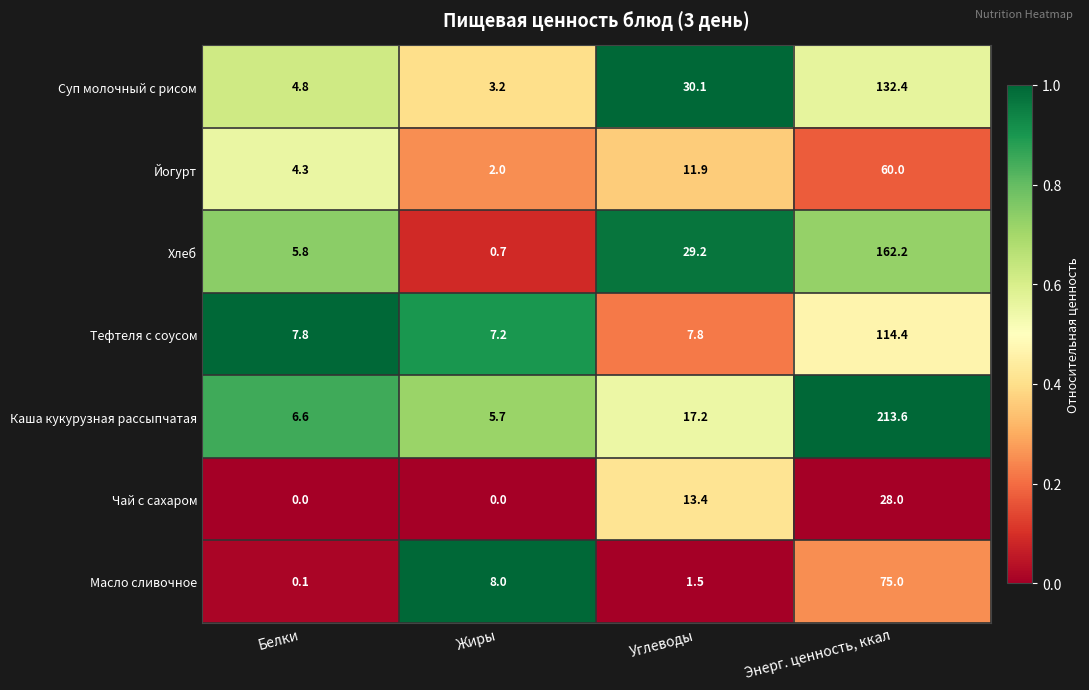

Read the Каша кукурузная рассыпчатая value at Белки.

6.6